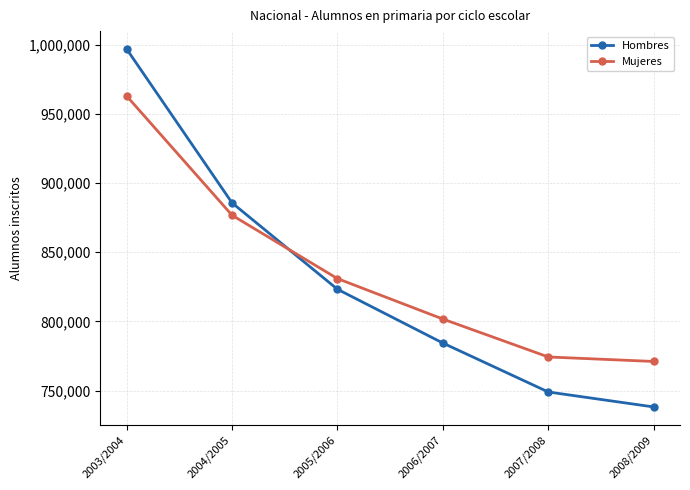

Does the chart display data point markers on the line(s)?

Yes